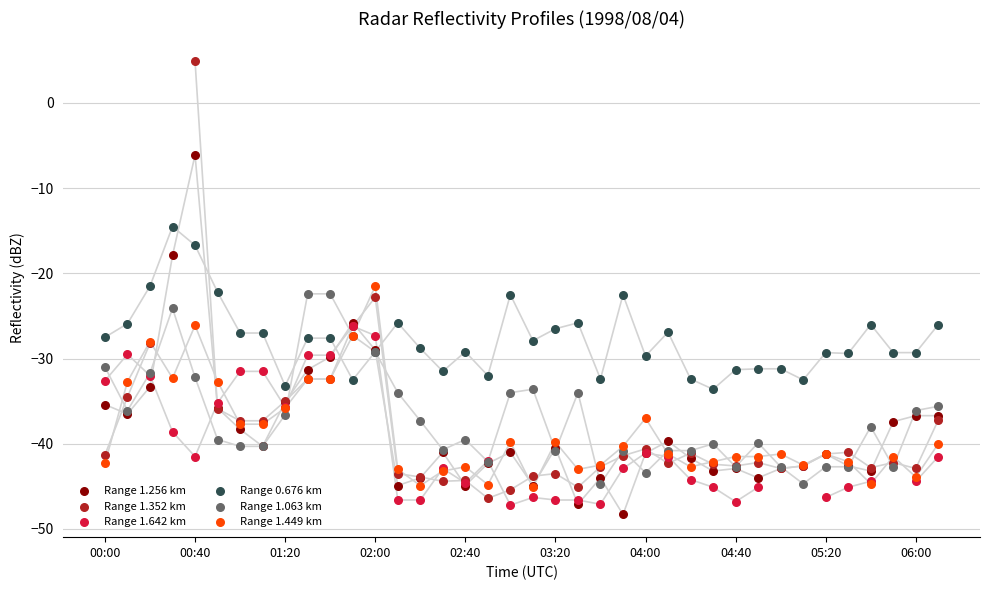

Which series has the largest Y range (max minus min)?

Range 1.352 km